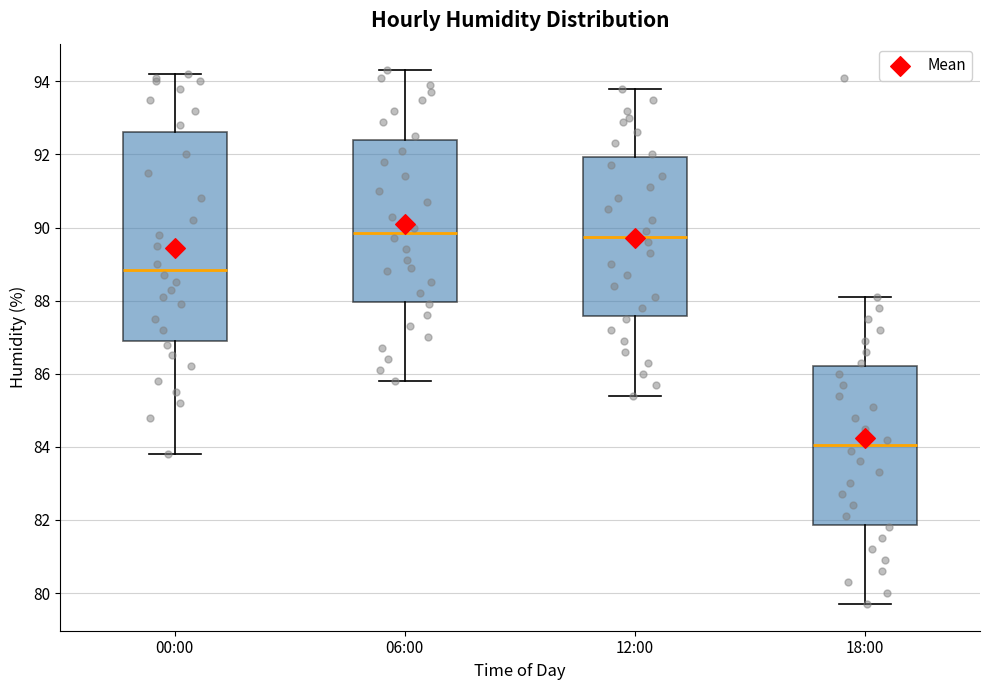

Which box is the tallest, from its lower edge to its upper edge?

00:00